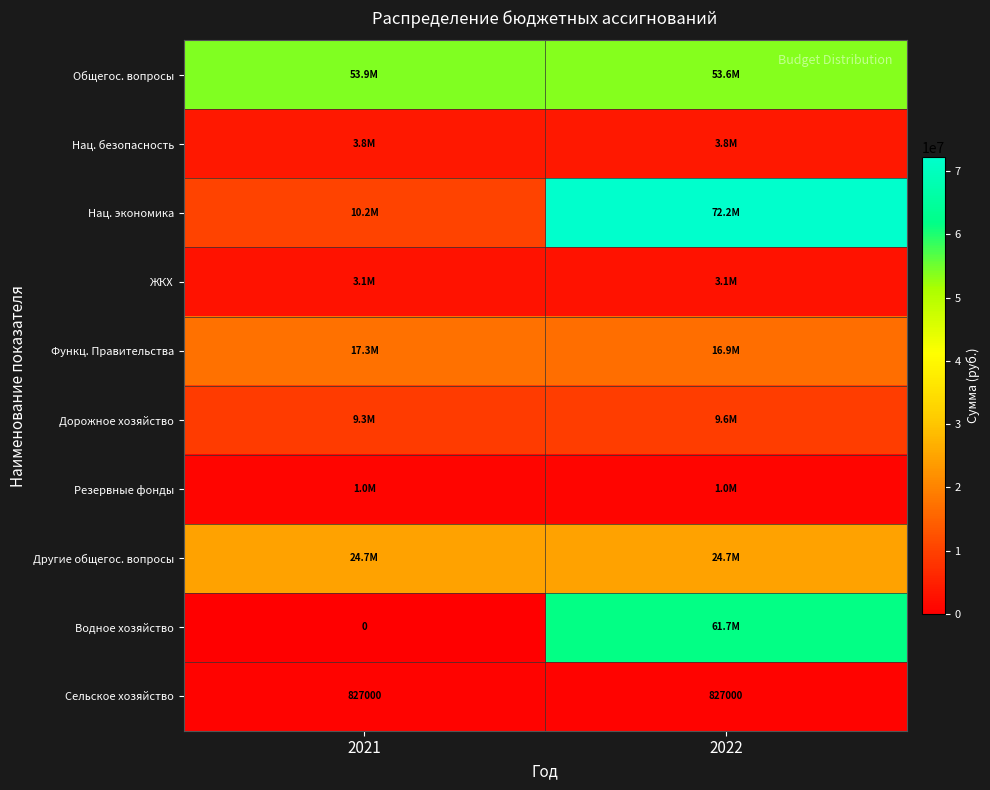

At how many categories does at least one series exceed 51932980?

2